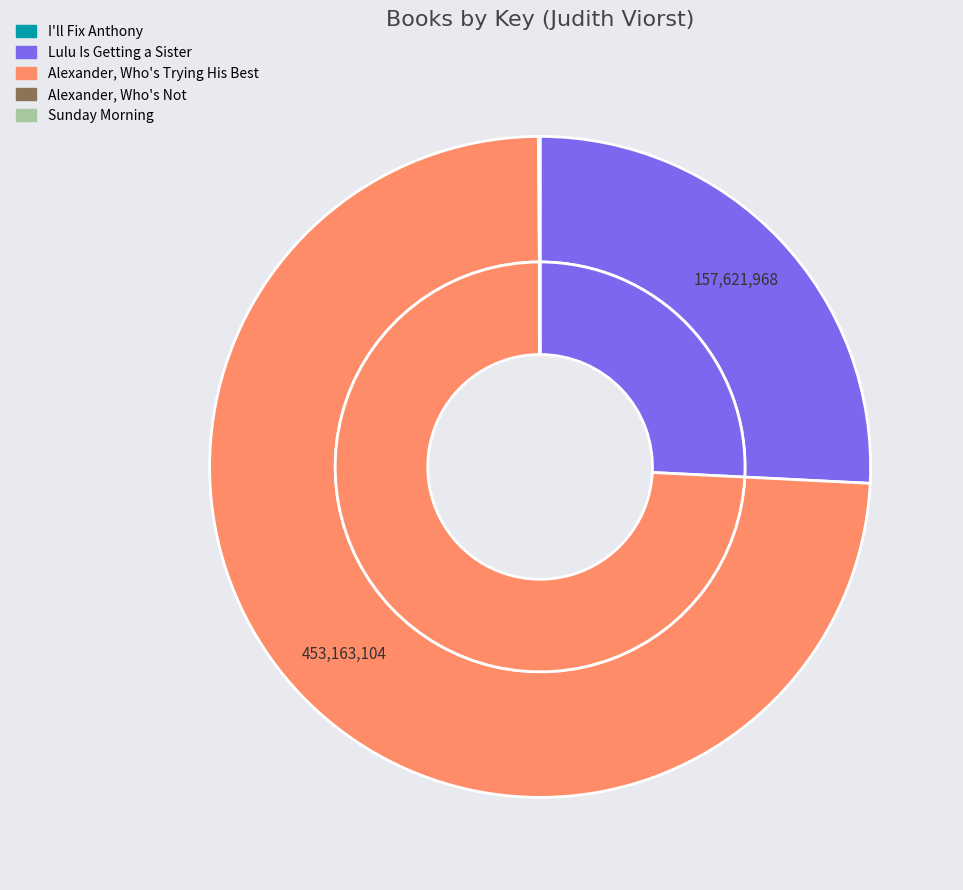

Which category accounts for the majority?

Alexander, Who's Trying His Best